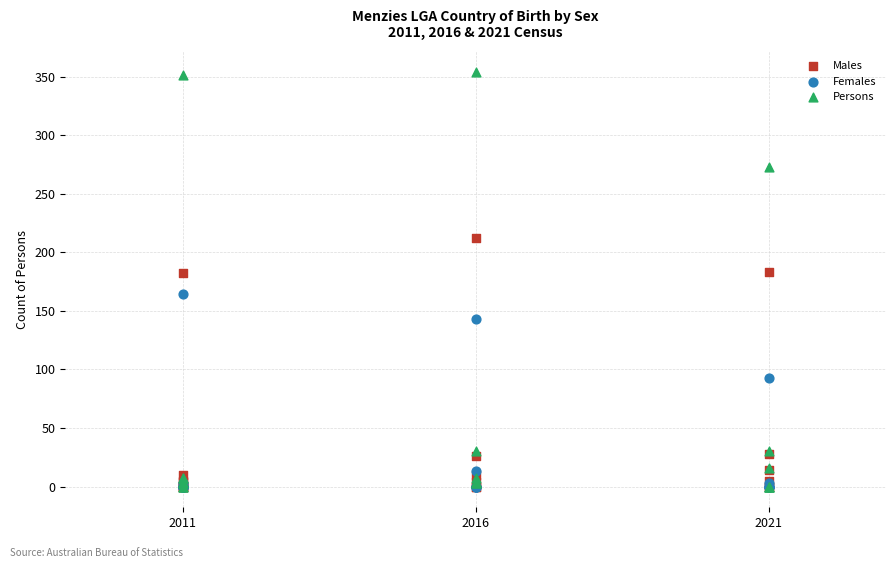

What are all the series names shown in the legend?

Males, Females, Persons